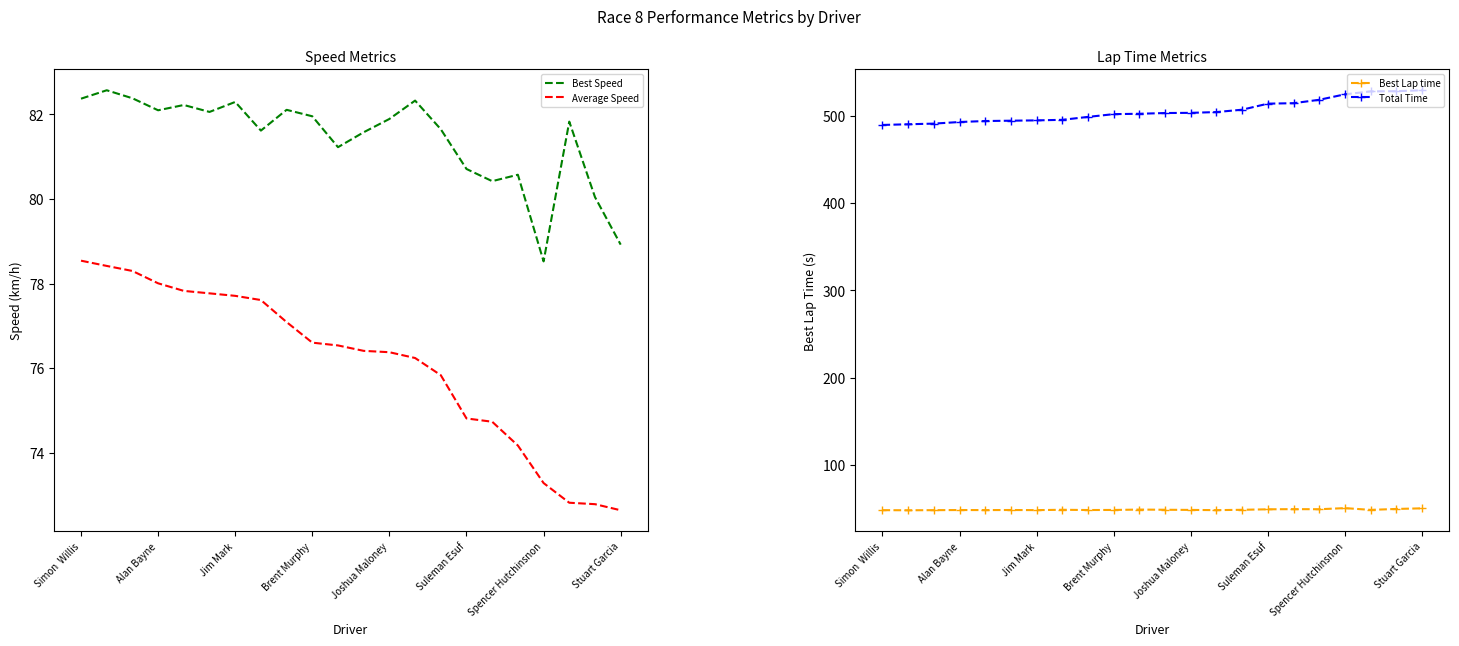

The Average Speed series shows 106.9 at 10. True or false?

False